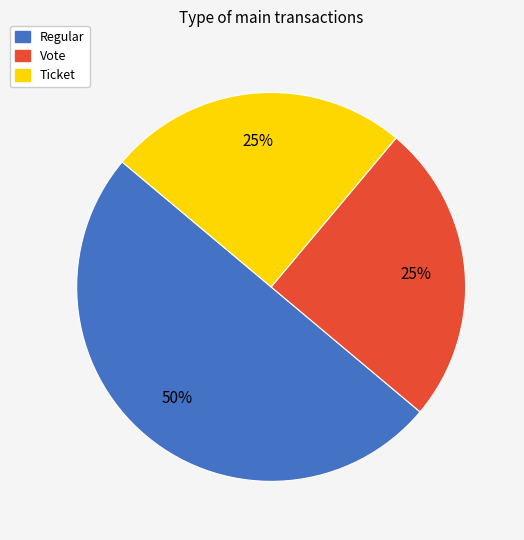

Do Vote and Regular together represent more than half of the pie?

Yes